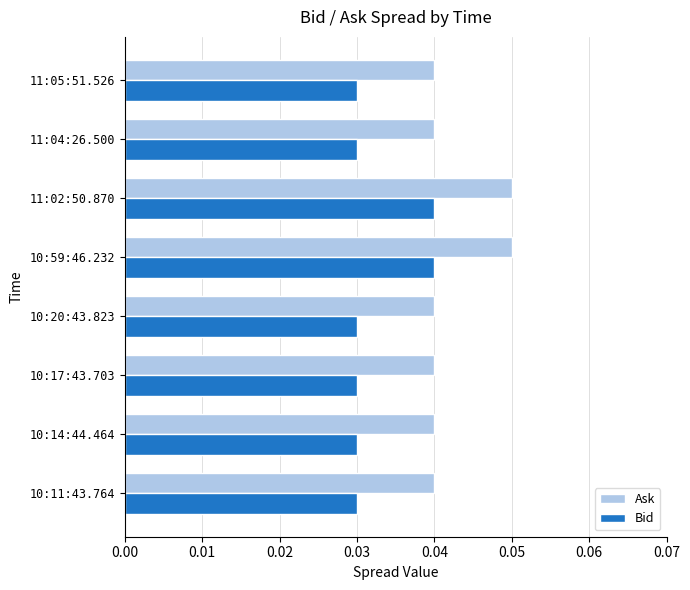

Rank the series by their average value, from lowest to highest.

Bid, Ask